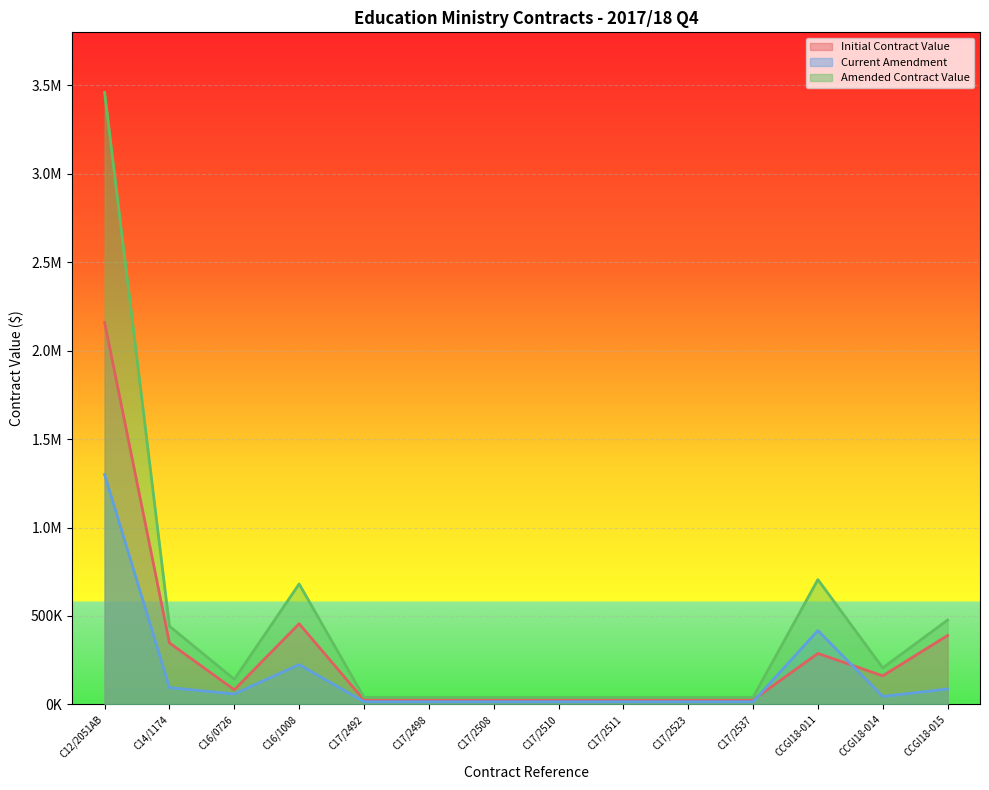

At which label does Initial Contract Value first exceed 82800?

C12/2051AB